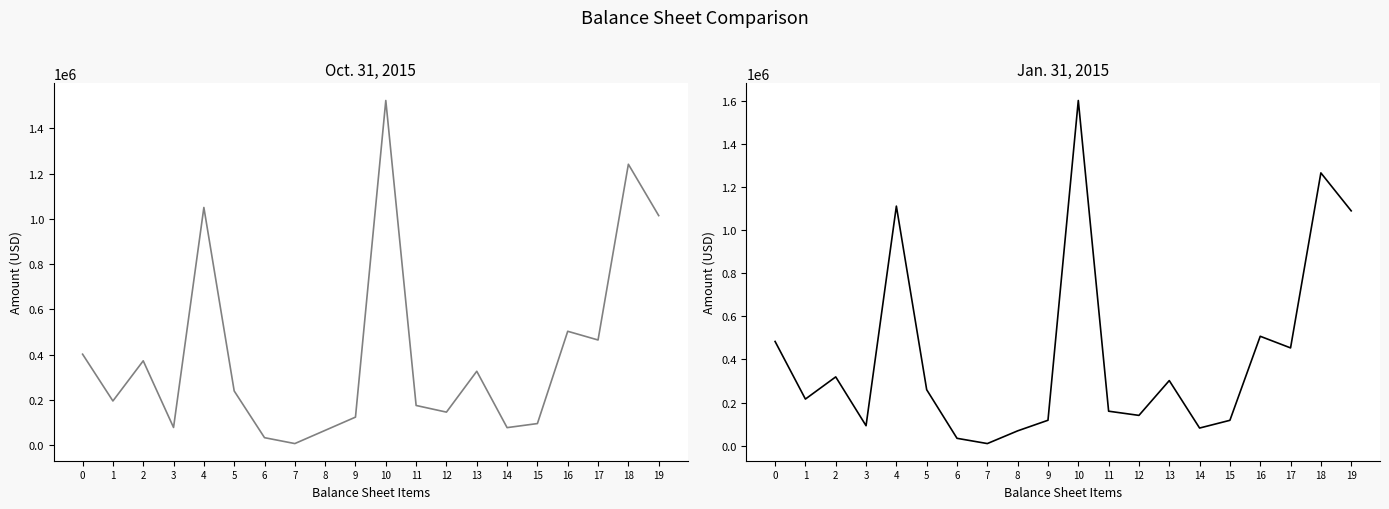

True or false: Oct. 31, 2015 and Jan. 31, 2015 intersect in this chart.

True